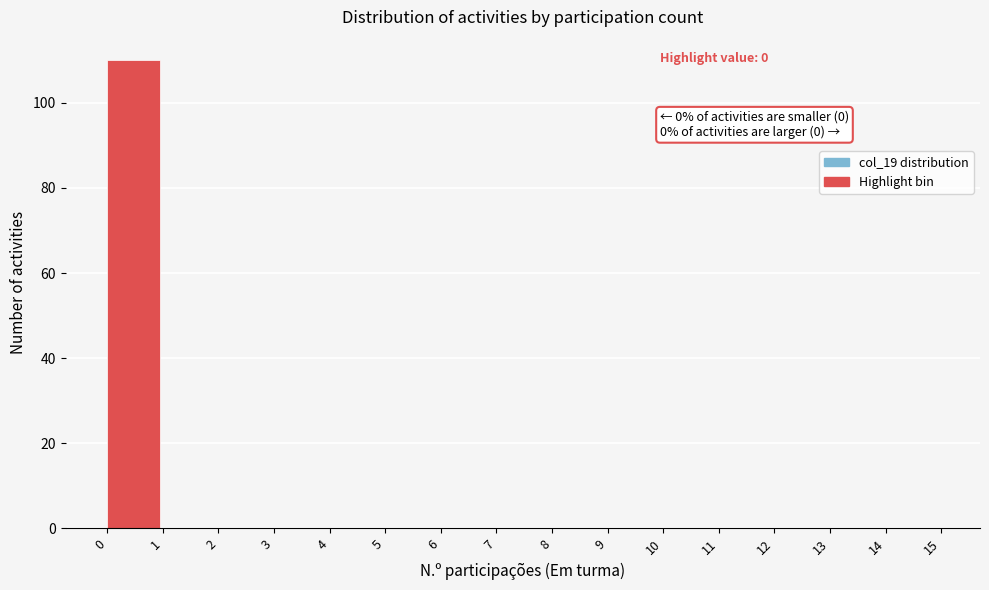

Over which range of the x-axis is the bar tallest?

0 to 1